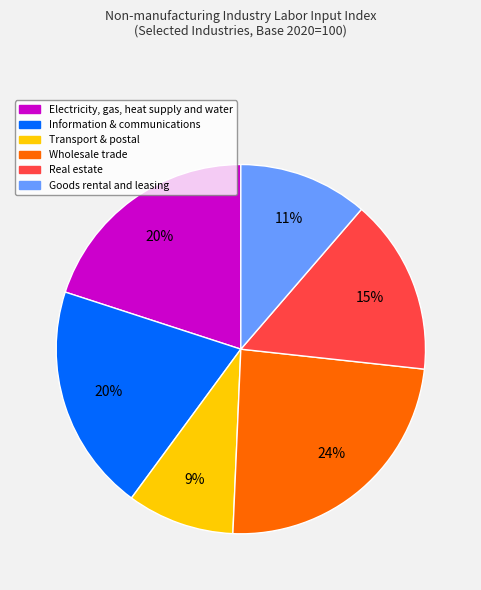

To the nearest percent, what portion does Electricity, gas, heat supply and water represent?

20%